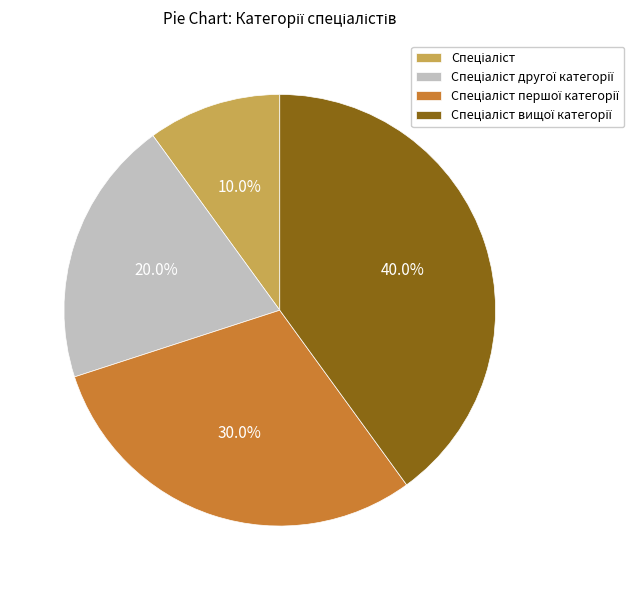

Is there any slice that represents more than half of the pie?

No